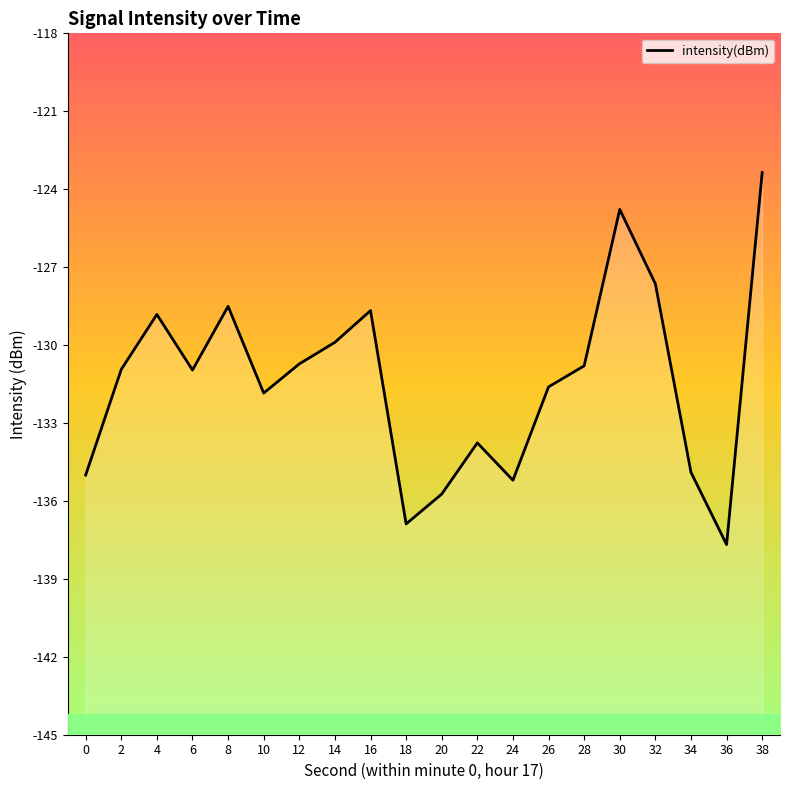

Reading right to left, transcribe all the data shown in this chart.

-123.4	-137.7	-134.9	-127.6	-124.8	-130.8	-131.6	-135.2	-133.8	-135.7	-136.9	-128.7	-129.9	-130.7	-131.8	-128.5	-131.0	-128.8	-130.9	-135.0